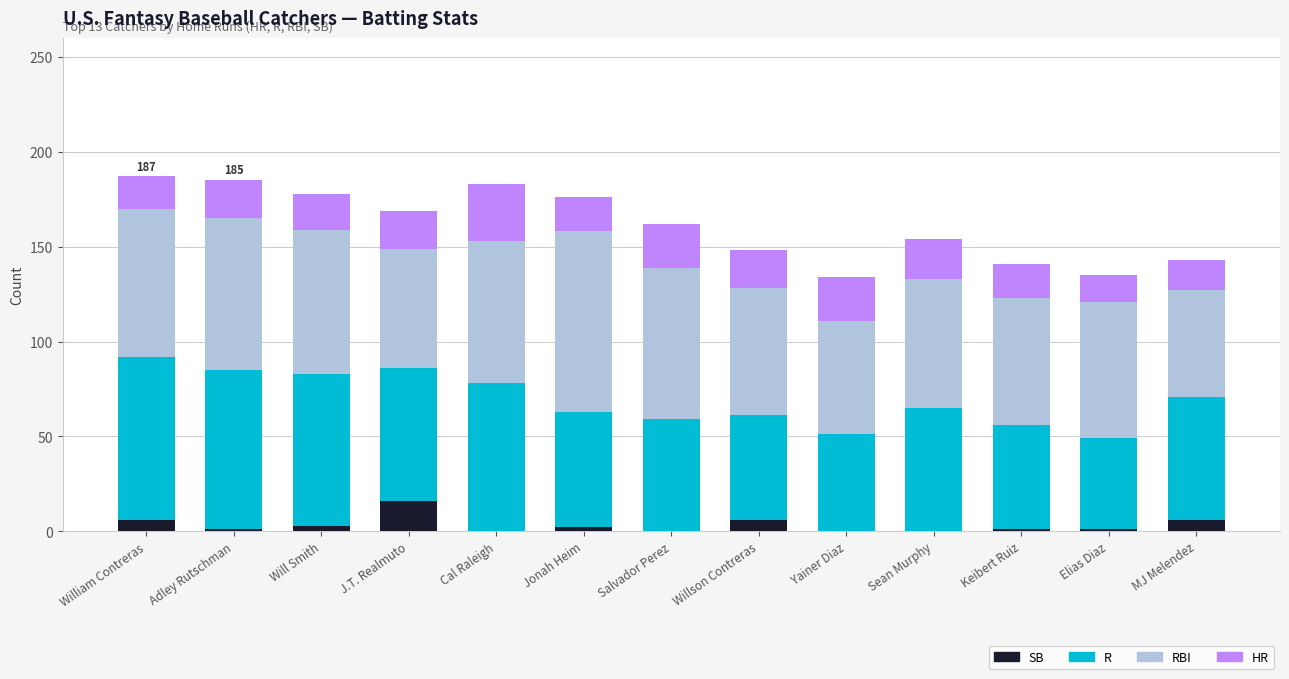

How many series are shown in this chart?

4